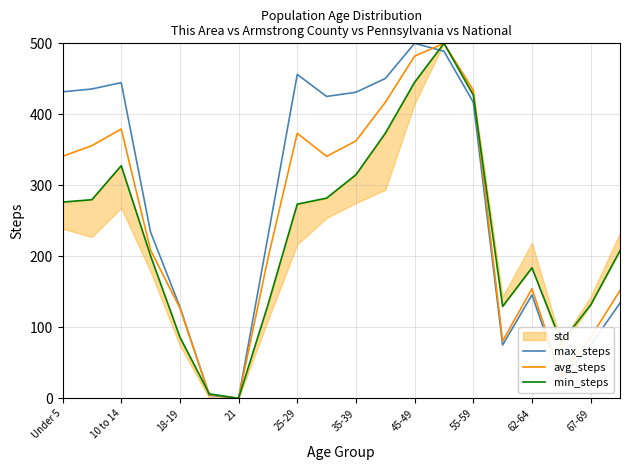

The value of avg_steps at Under 5 is 136.6. True or false?

False